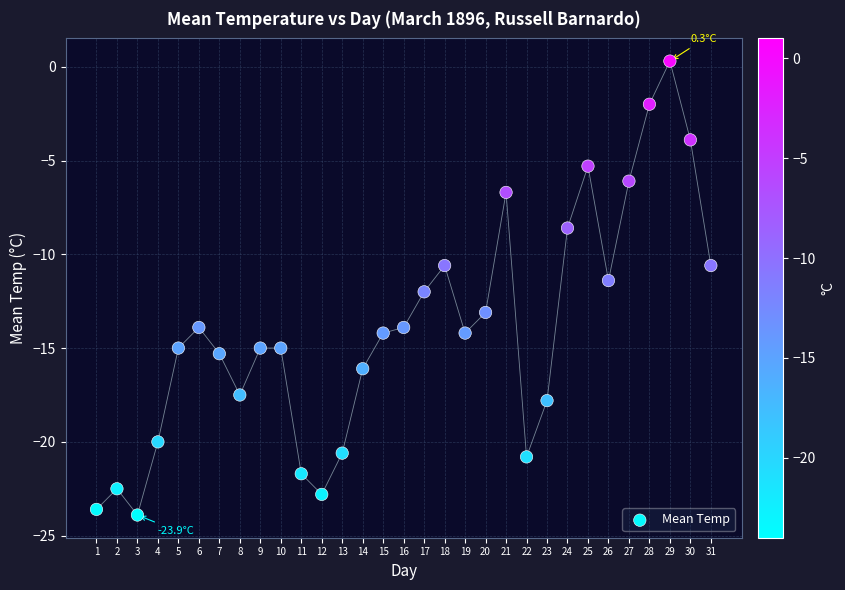

What is the range of Y values (max minus min)?

24.2